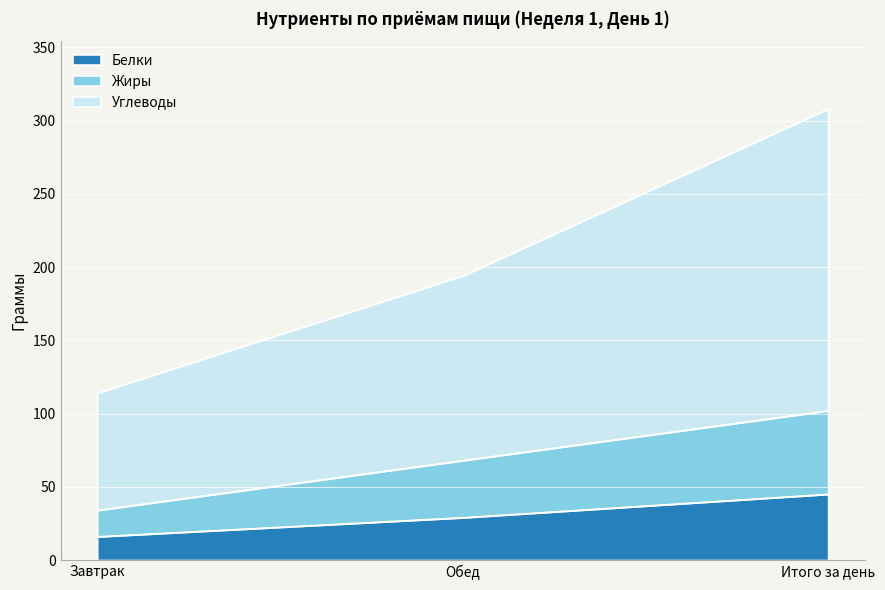

True or false: Белки has a value of 16 at Завтрак.

True